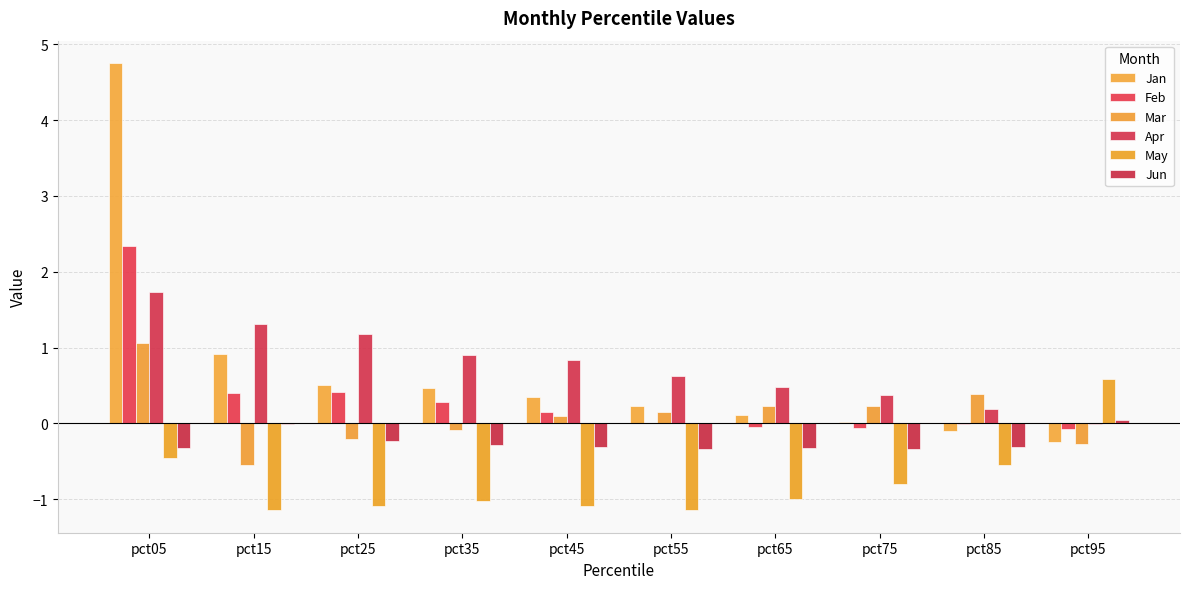

What is the spread (max minus min) of values at pct15?

2.4